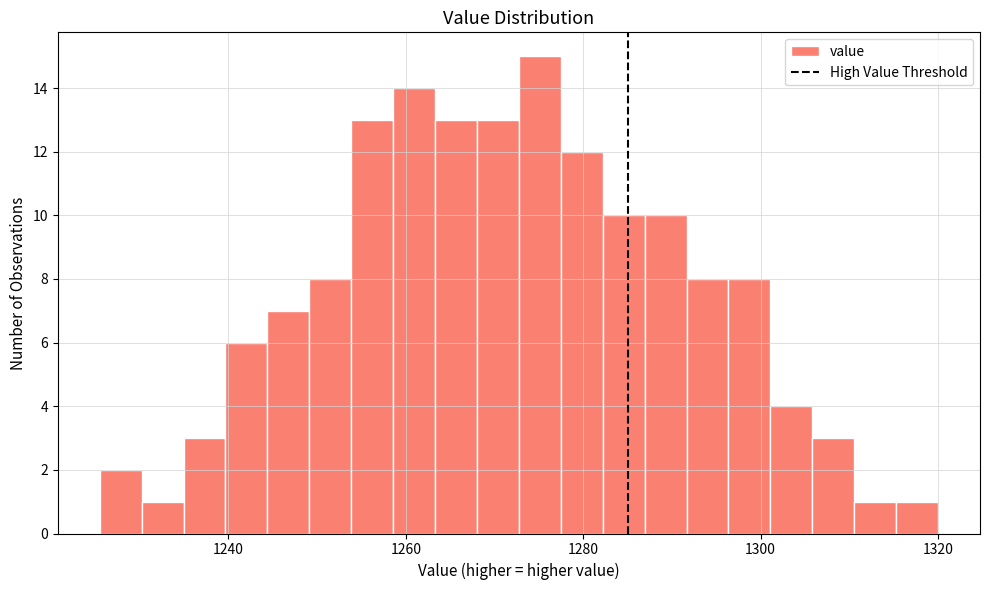

Around what value on the x-axis is the tallest bar? Give the approximate position of its centre, as read against the axis.

1276